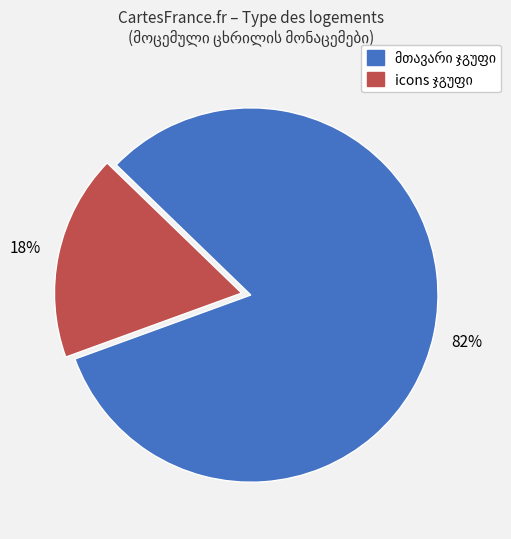

Is there any slice that represents more than half of the pie?

Yes